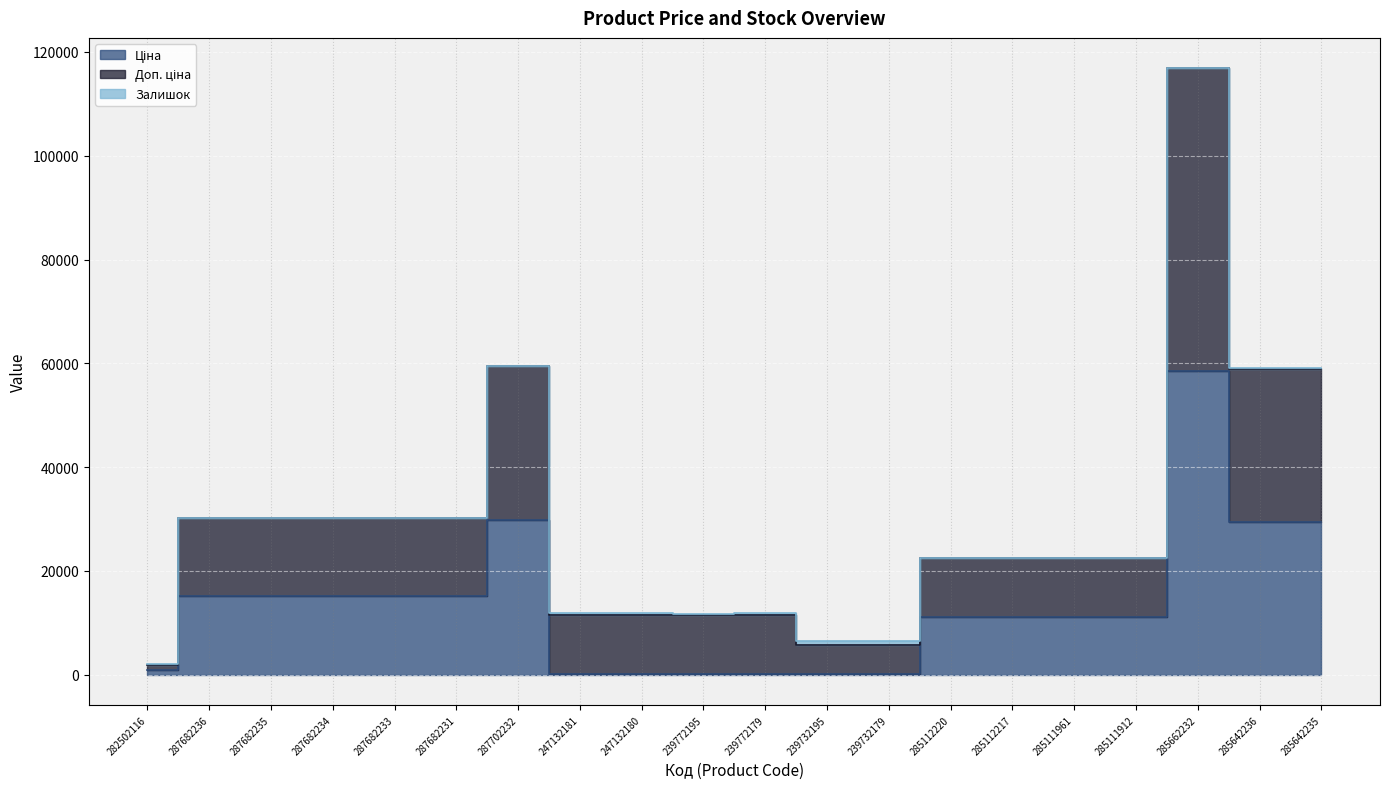

Is it true that Ціна equals 20440.3 at 287682233?

False